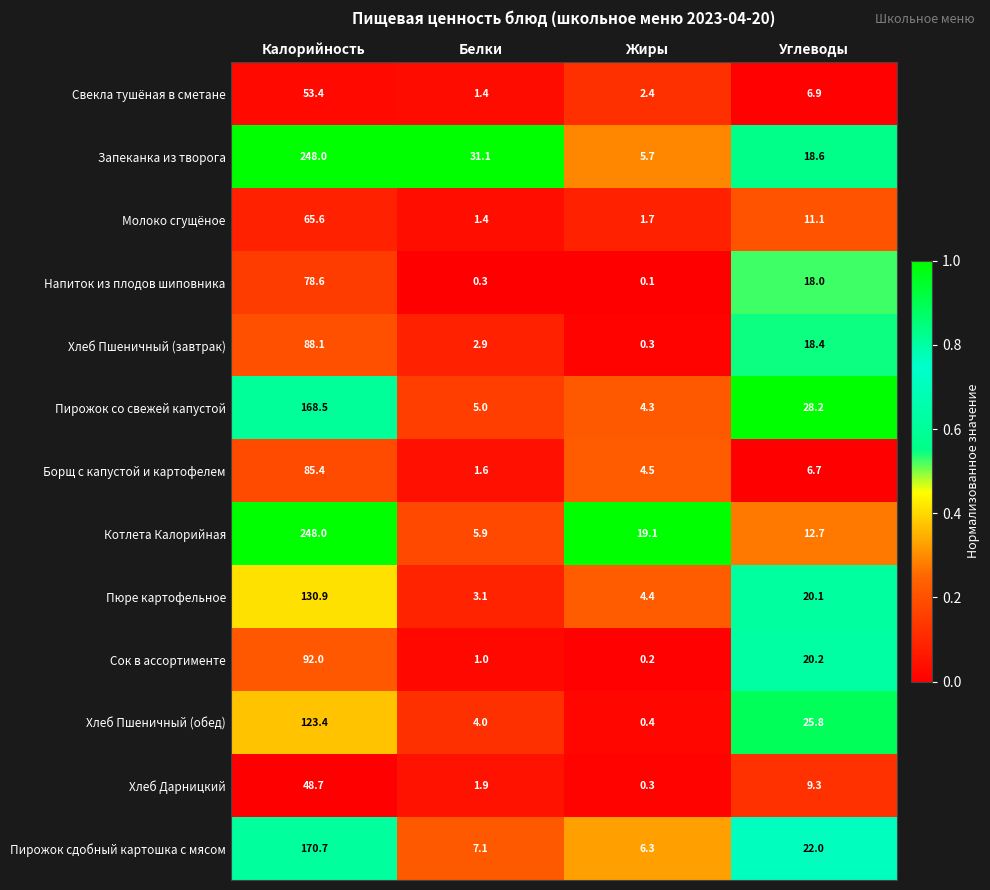

Count the number of categories in the chart.

4